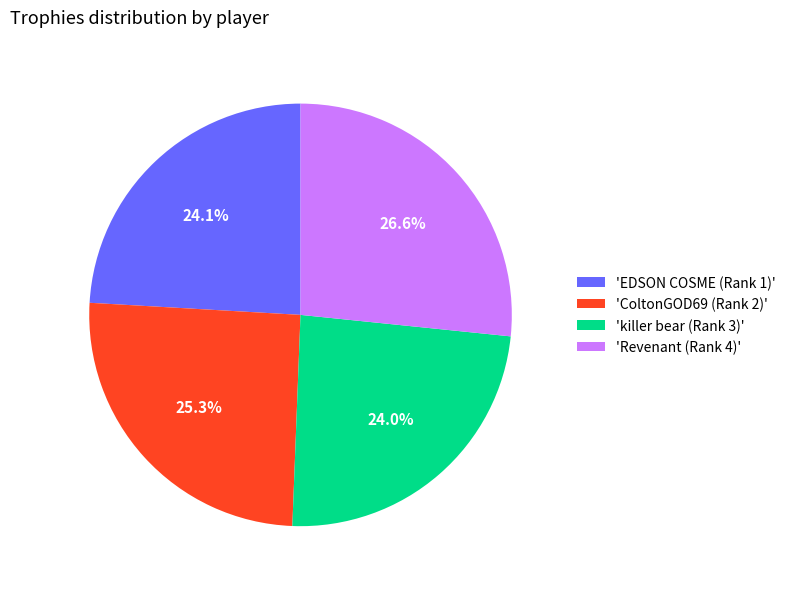

Which has a higher value, 'killer bear (Rank 3)' or 'Revenant (Rank 4)'?

'Revenant (Rank 4)'